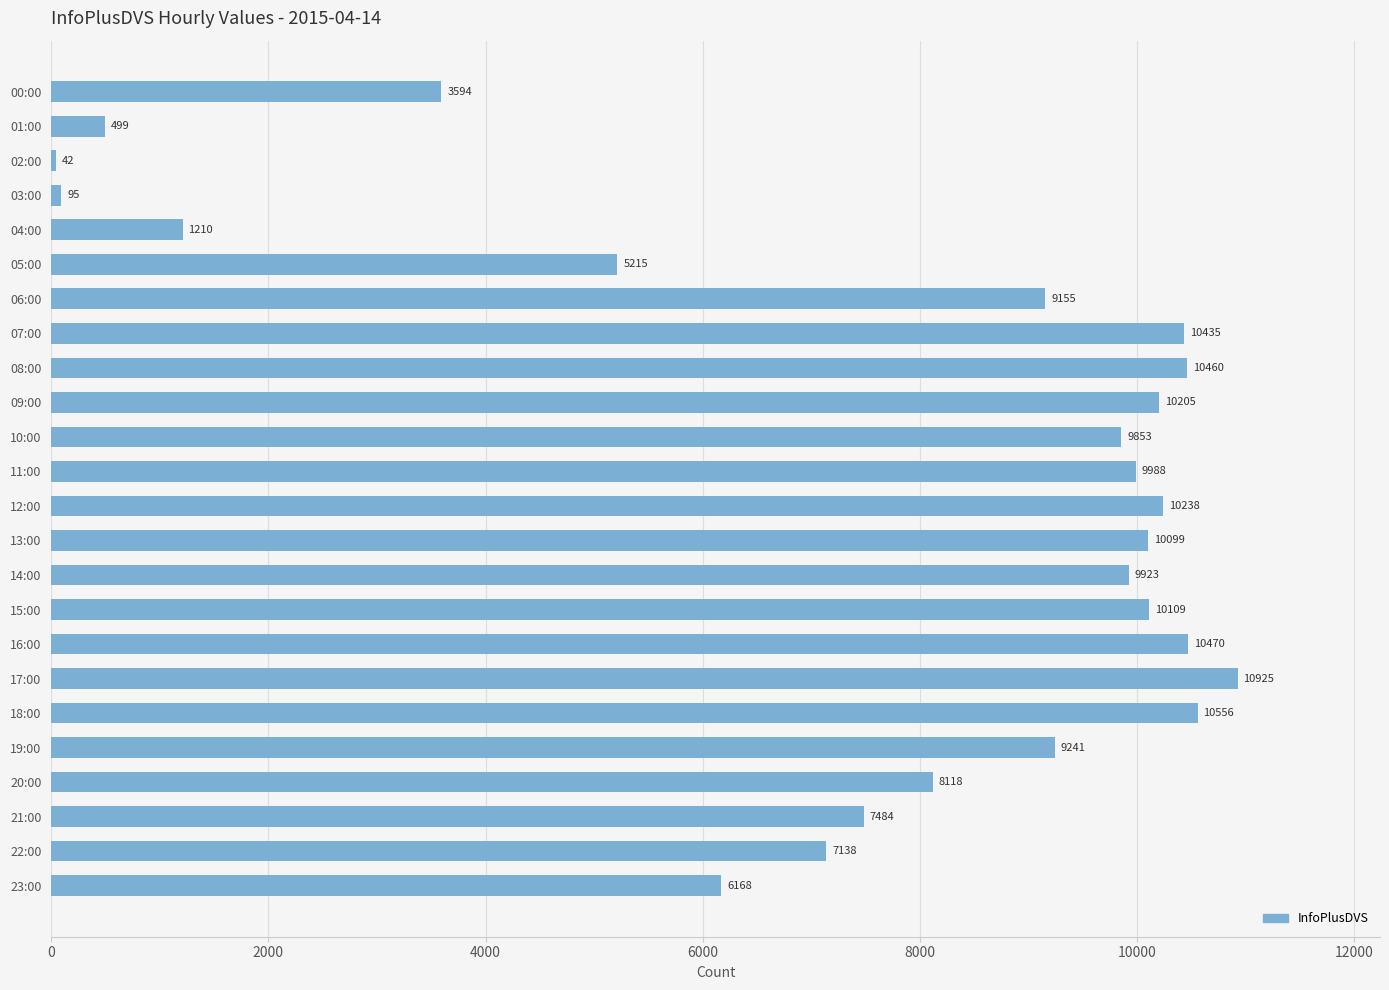

Which category has the lowest value across all series?

02:00